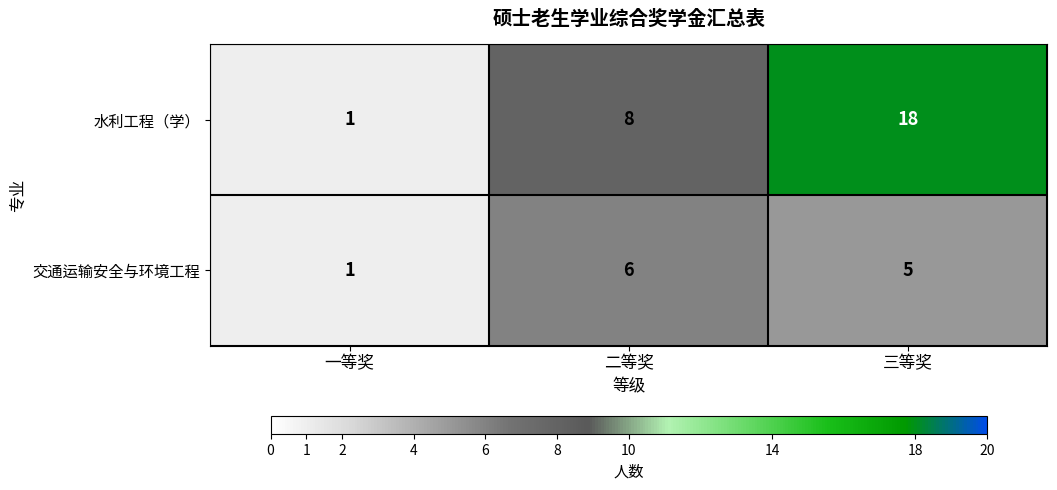

The 交通运输安全与环境工程 series shows 3 at 三等奖. True or false?

False